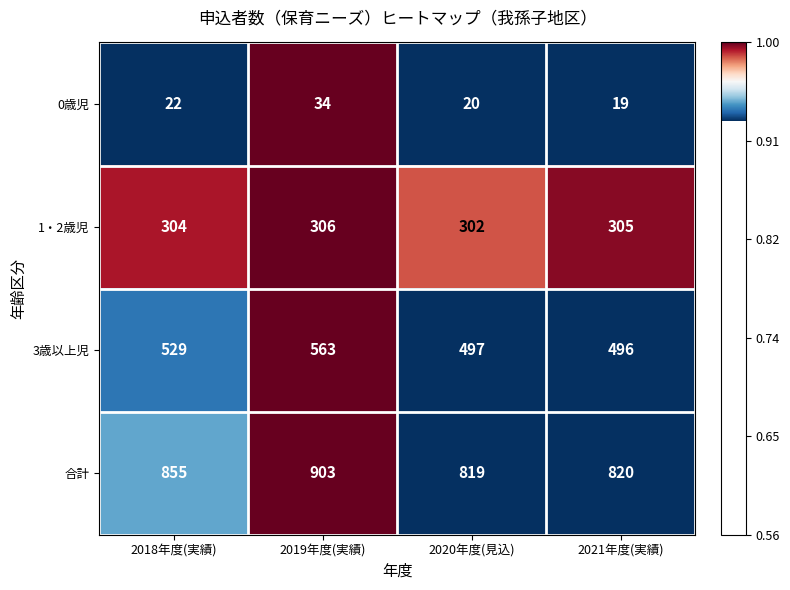

Reading left to right, list all the values displayed in this chart.

0歳児: 22	34	20	19
1・2歳児: 304	306	302	305
3歳以上児: 529	563	497	496
合計: 855	903	819	820